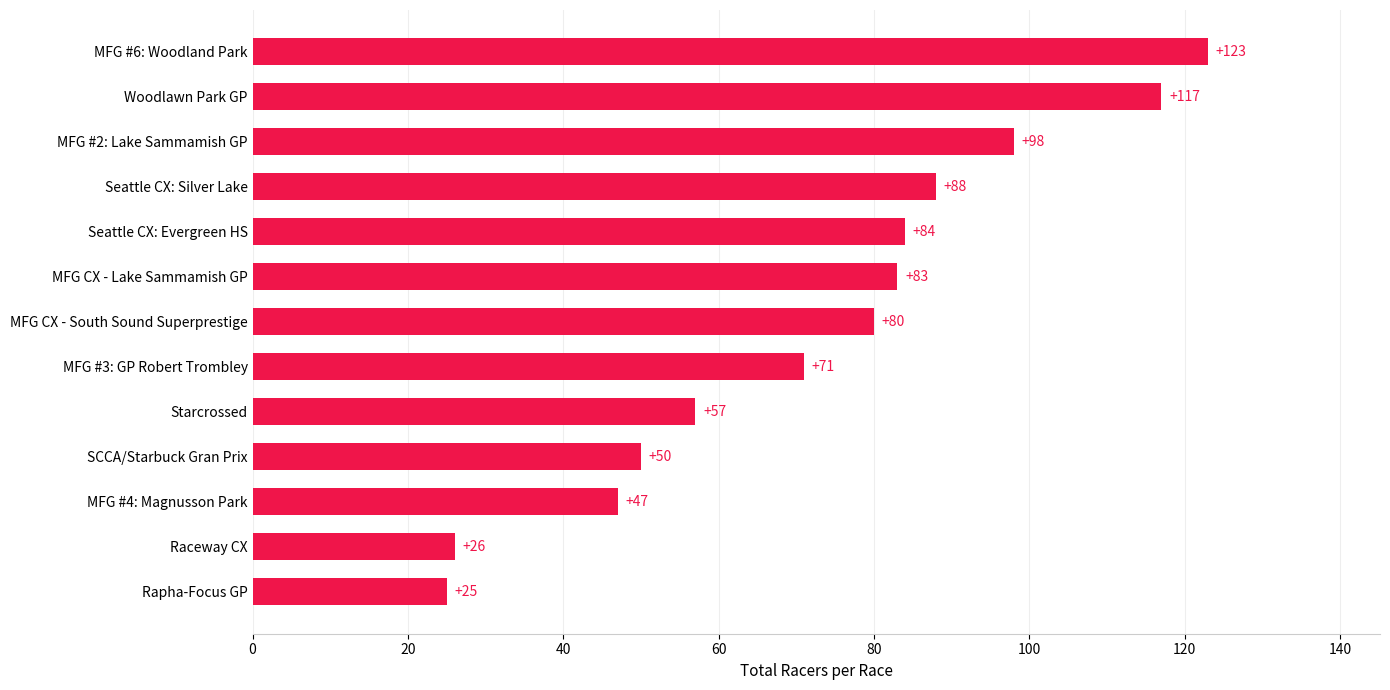

What value does the data have at MFG #2: Lake Sammamish GP, to the nearest 5?

100